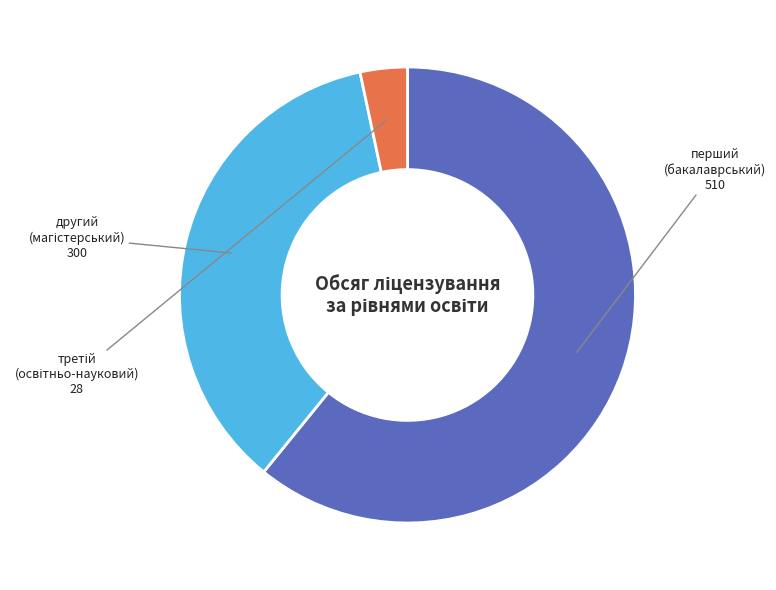

Is there any slice that represents more than half of the pie?

Yes